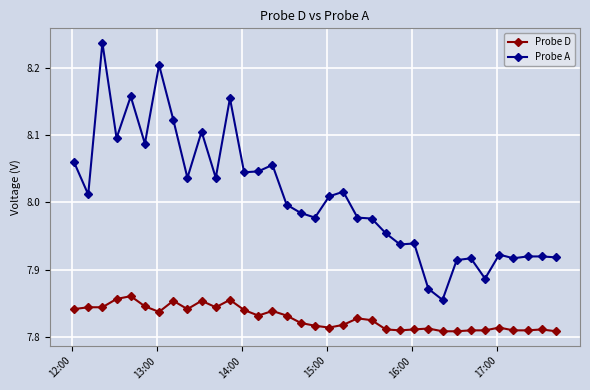

True or false: Probe D and Probe A intersect in this chart.

False